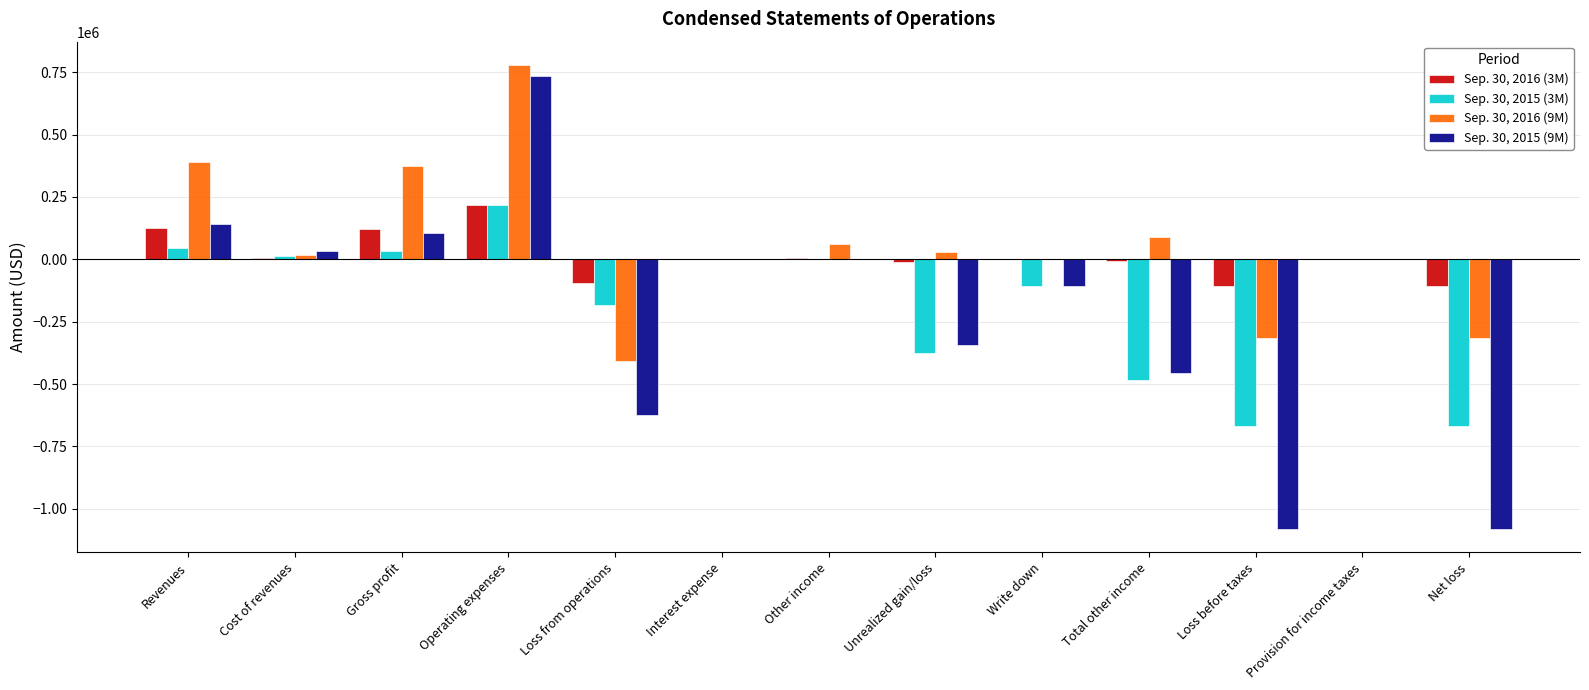

Is the value of Sep. 30, 2015 (3M) at Interest expense greater than the value of Sep. 30, 2016 (9M) at Loss before taxes?

Yes